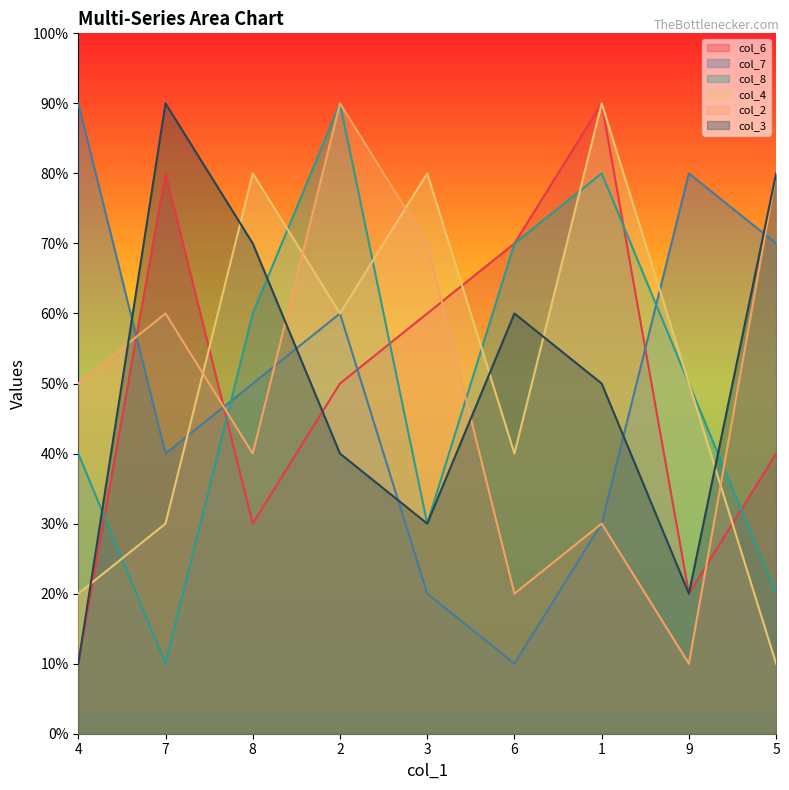

After their last crossing, which series has the higher values: col_4 or col_7?

col_7